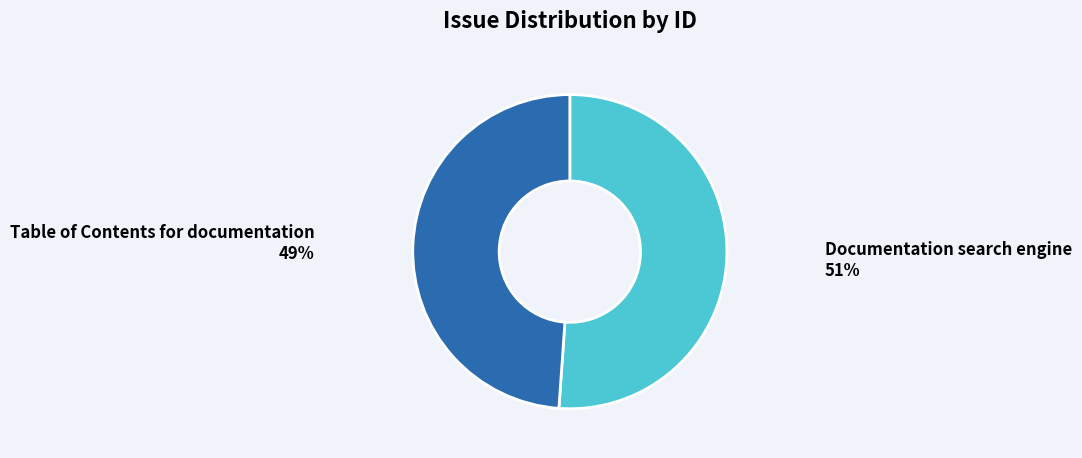

To the nearest percent, what portion does Table of Contents for documentation represent?

49%